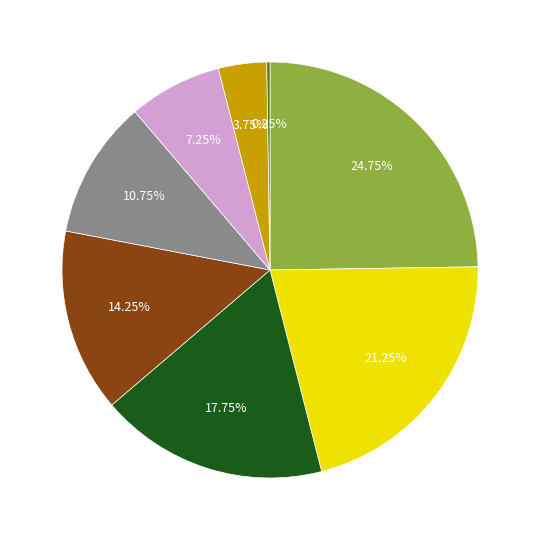

Does any single category account for the majority?

No